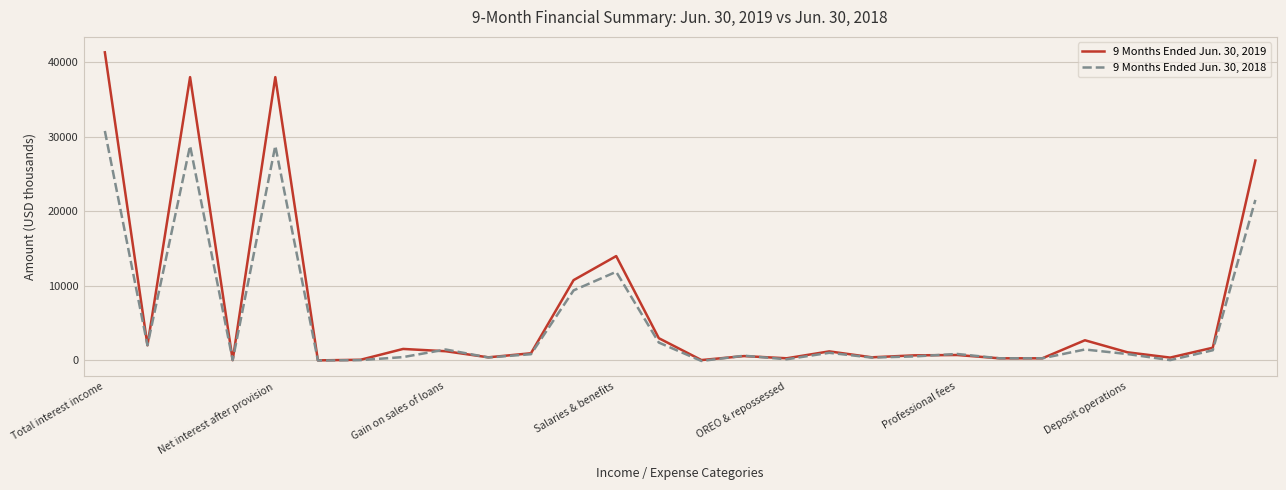

Rank the series by their maximum value, from lowest to highest.

9 Months Ended Jun. 30, 2018, 9 Months Ended Jun. 30, 2019